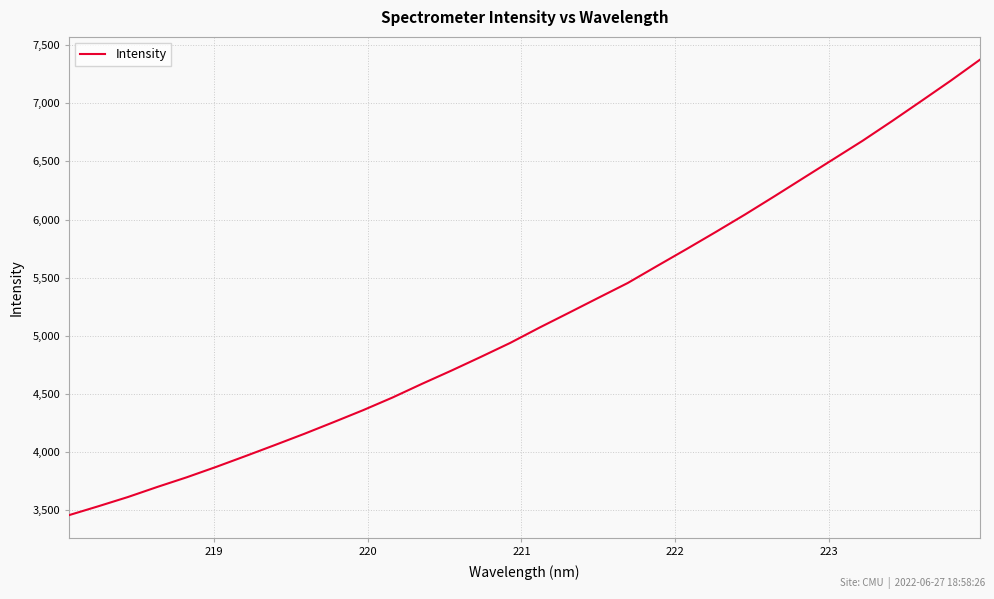

What is the greatest value displayed?

7376.0